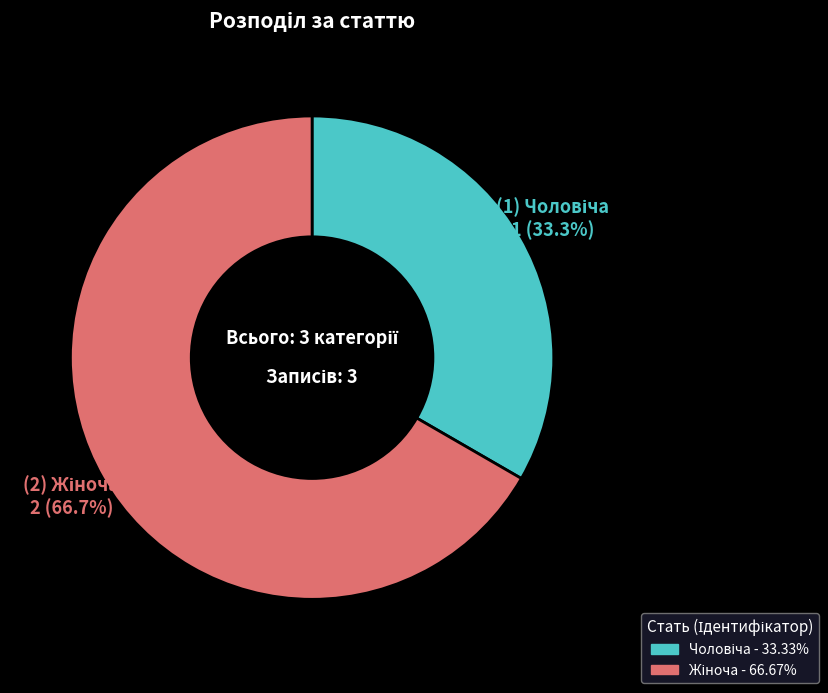

To the nearest percent, what is the difference between the largest and smallest slice percentages?

33%